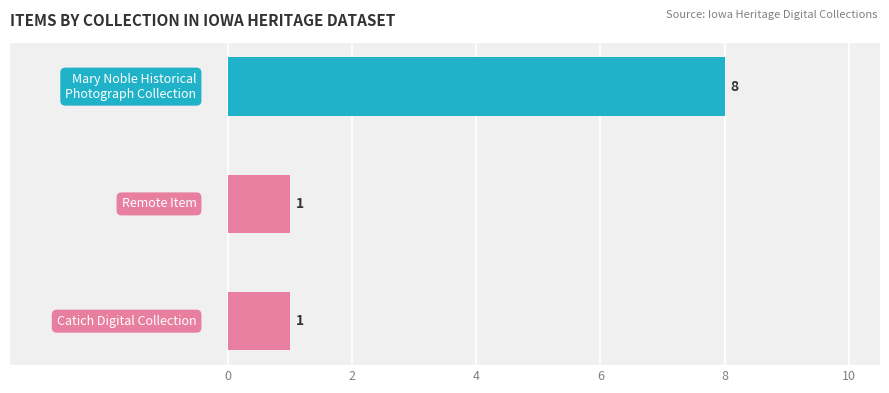

How many series are shown in this chart?

1